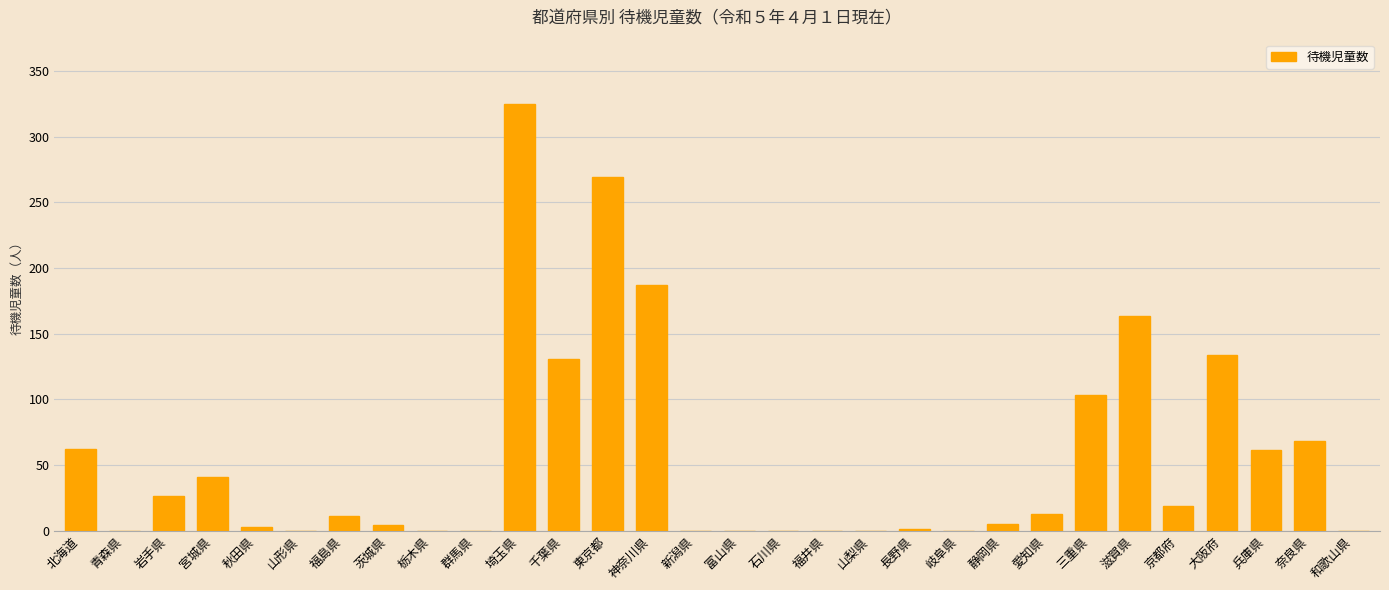

Which category has the highest value across all series?

埼玉県